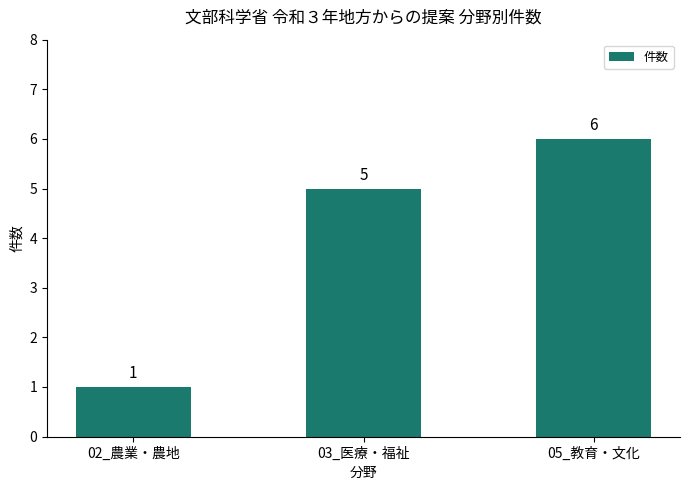

What is the label of the 2nd bar from the left?

03_医療・福祉